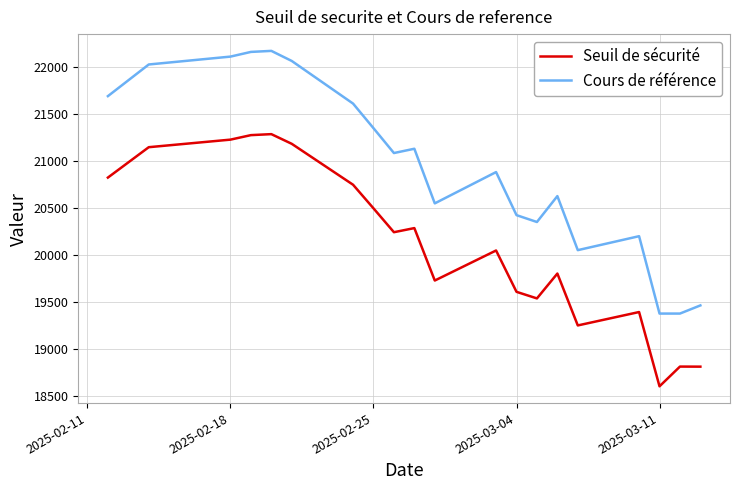

How many distinct data groups are displayed?

2